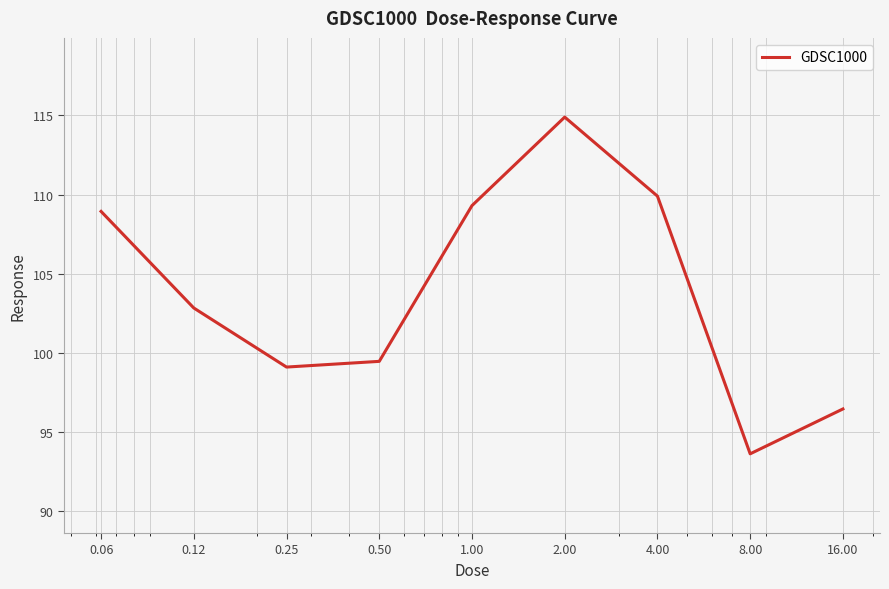

How many lines are shown in the chart?

1